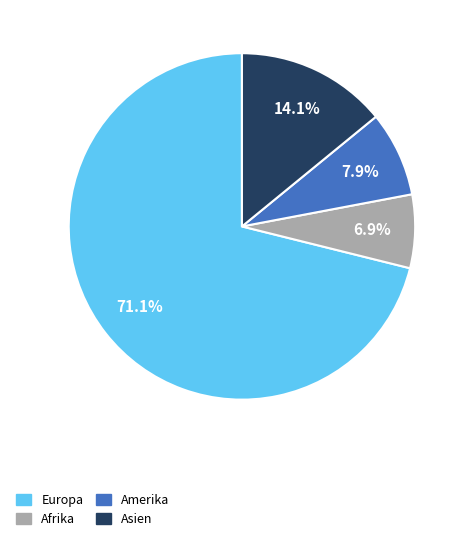

How much of the chart is everything except Afrika?

93.1%